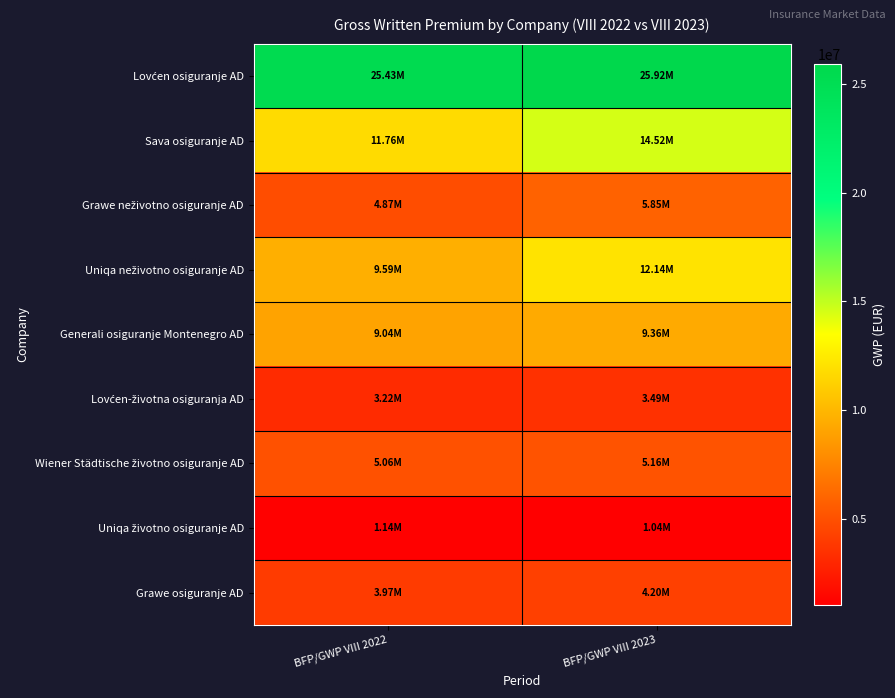

How many series are shown in this chart?

9